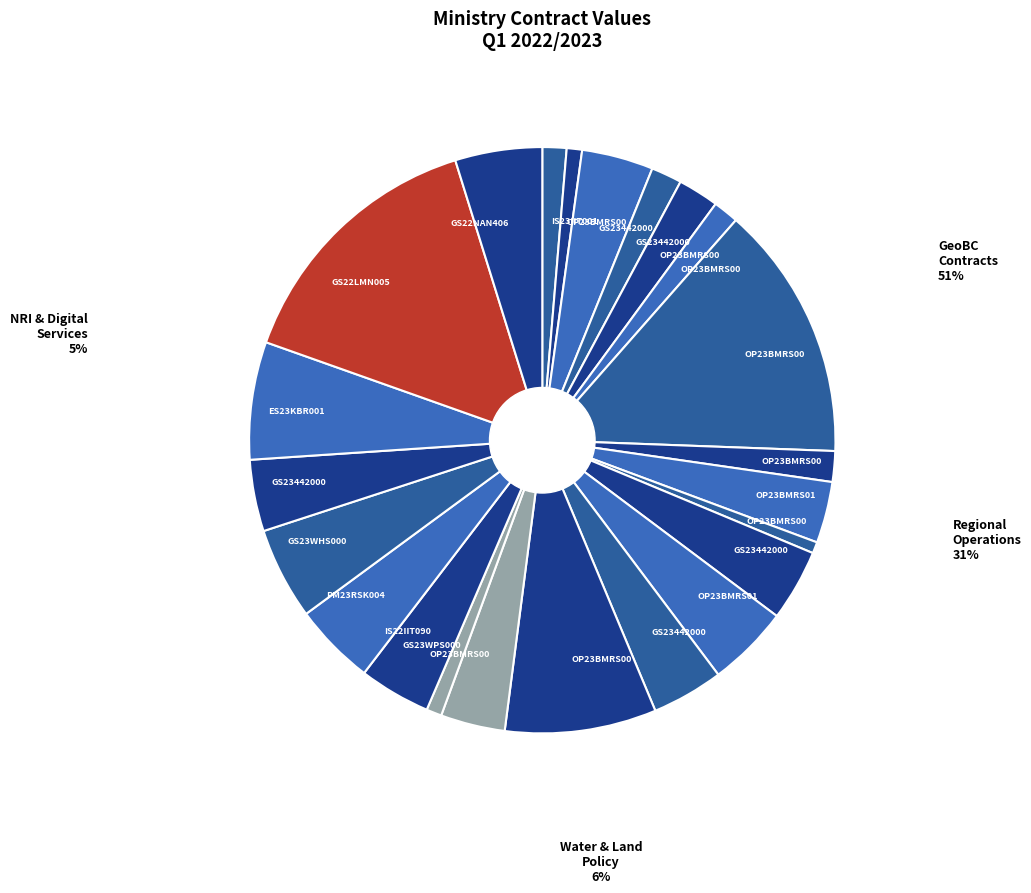

Which category has the smallest portion of the pie?

OP23BMRS006